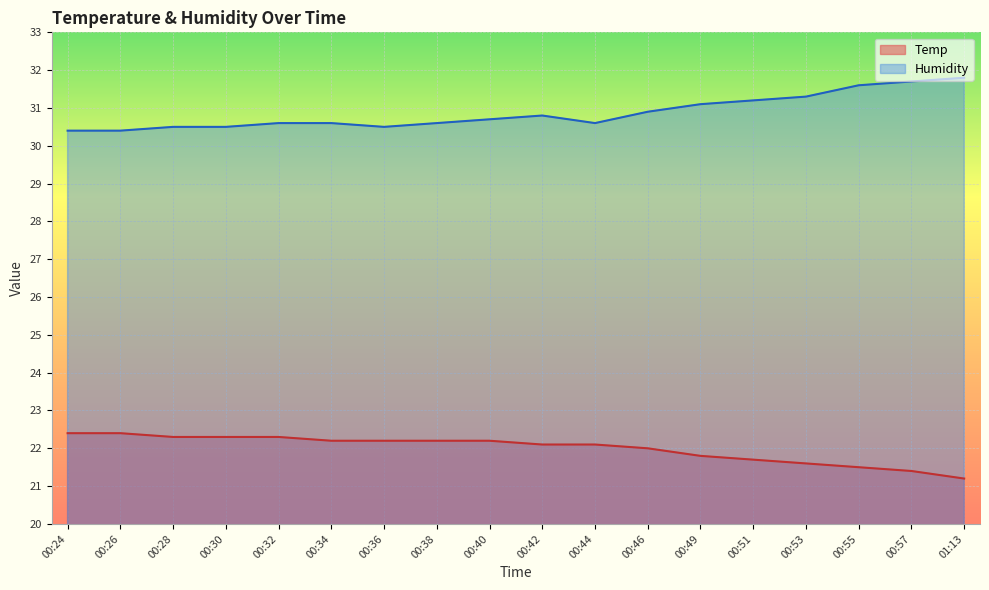

Is it true that Humidity equals 14.7 at 00:34?

False